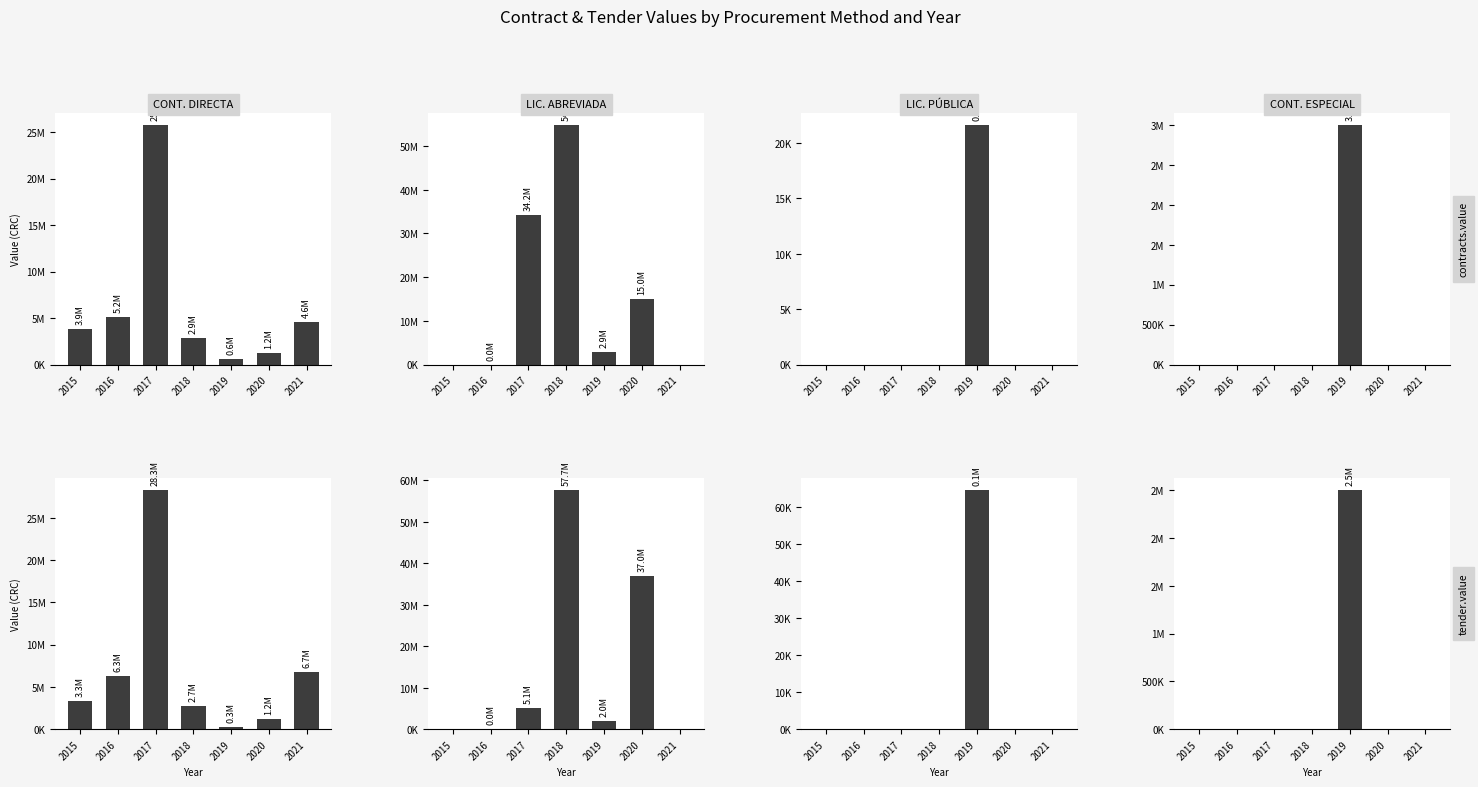

Rank the series at 2018 from highest to lowest value.

LIC. ABREVIADA, CONT. DIRECTA, LIC. PÚBLICA, CONT. ESPECIAL